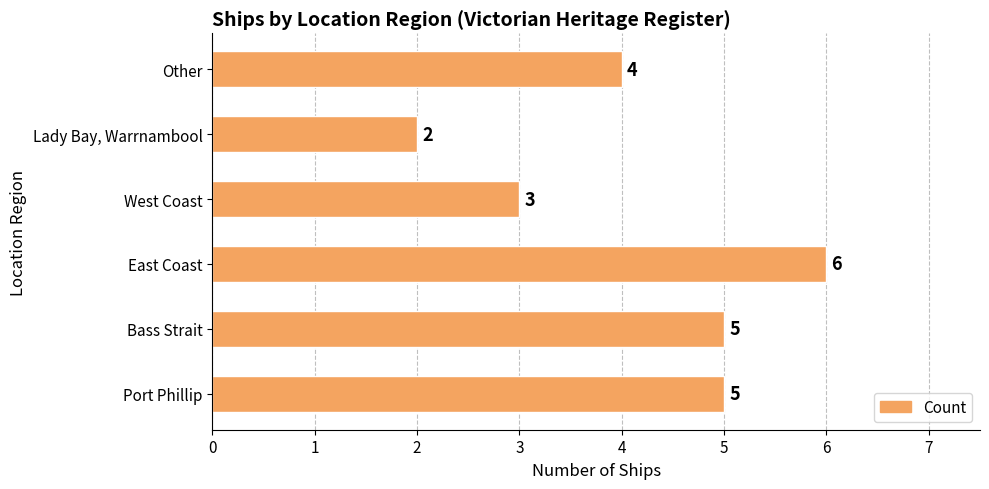

Does the chart contain stacked bars?

No